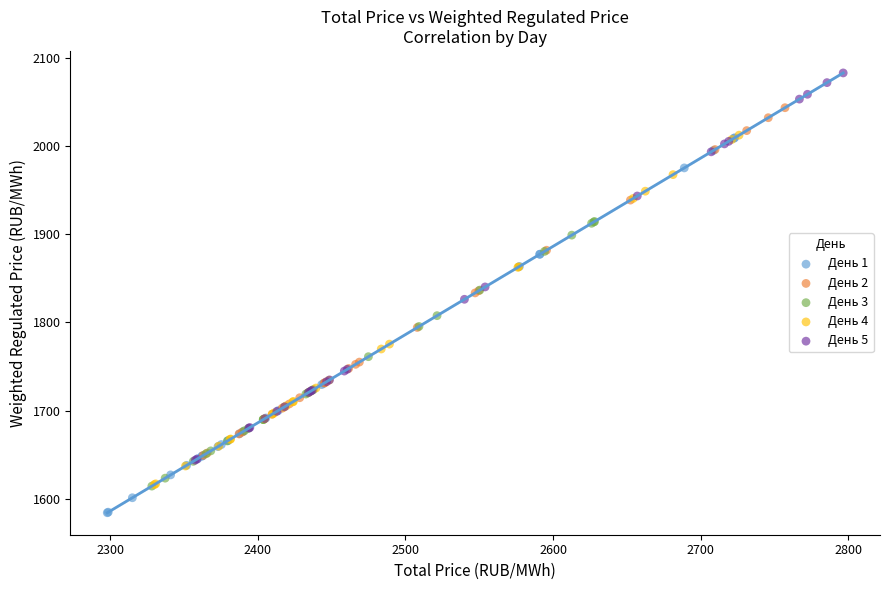

Which series contains the lowest Y value?

День 1